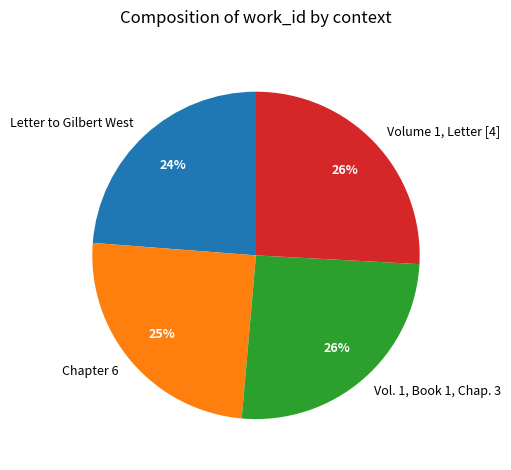

The Chapter 6 slice represents 30% of the pie. True or false?

False